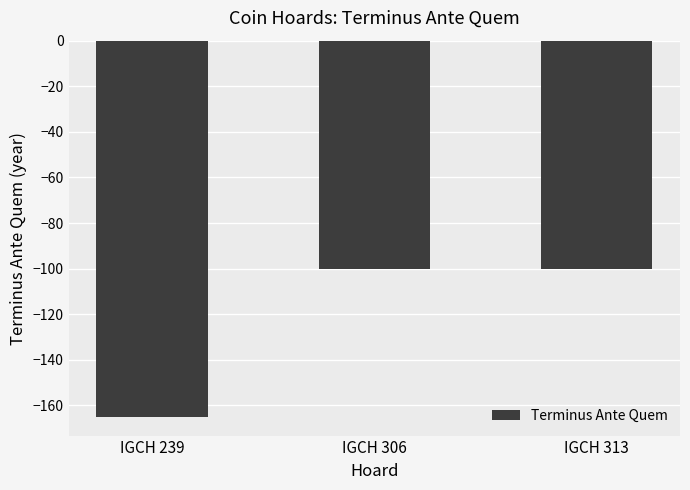

What is the value of the 1st bar from the left?

-165